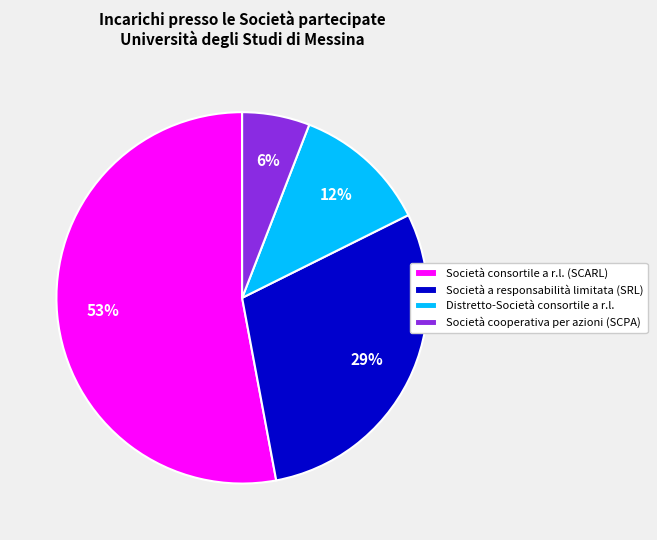

What is the majority slice?

Società consortile a r.l. (SCARL)